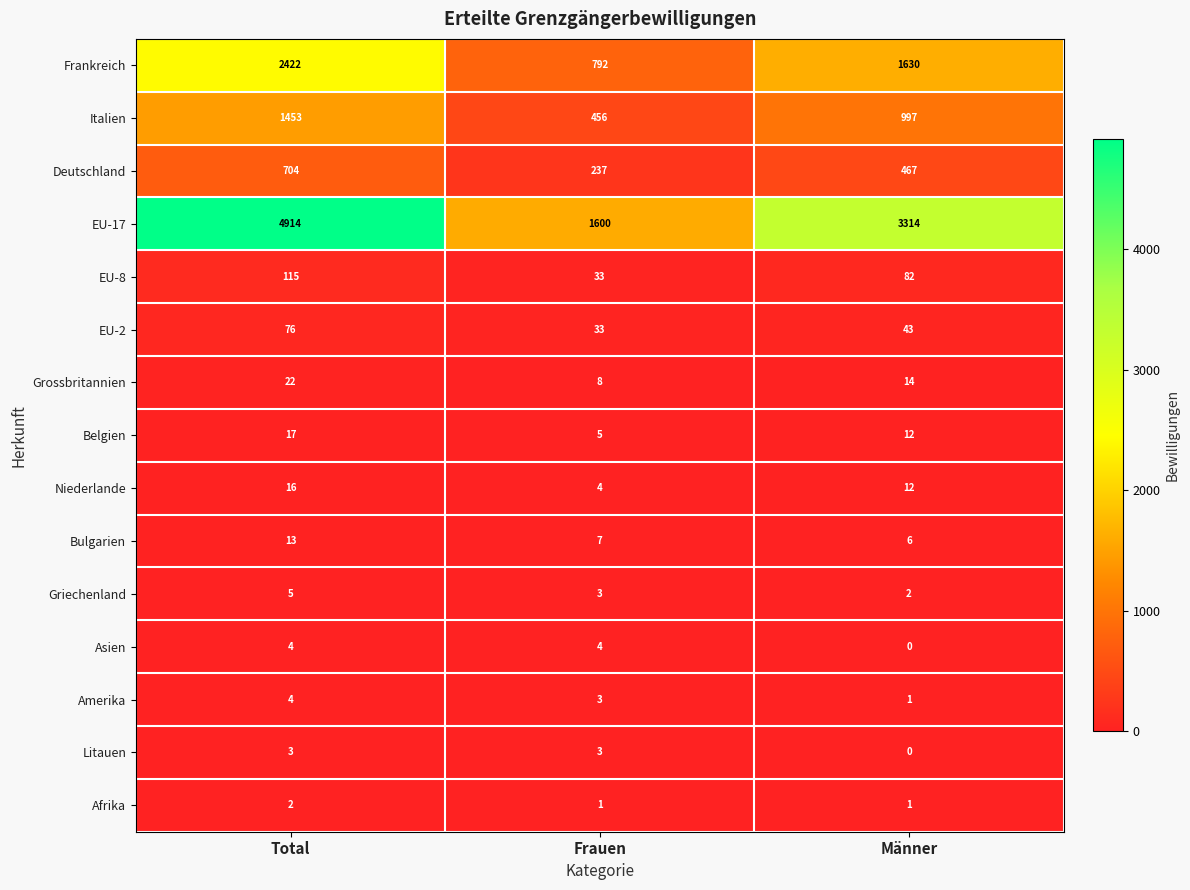

What value does the EU-2 series have at Männer?

43